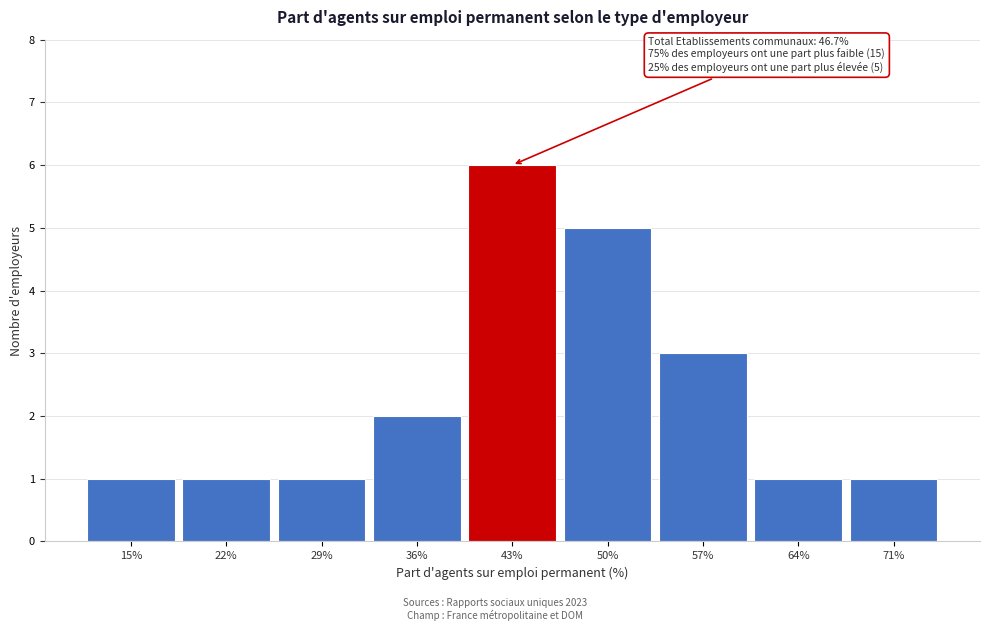

Reading left to right, what are all the values shown in this chart?

15%=1	22%=1	29%=1	36%=2	43%=6	50%=5	57%=3	64%=1	71%=1